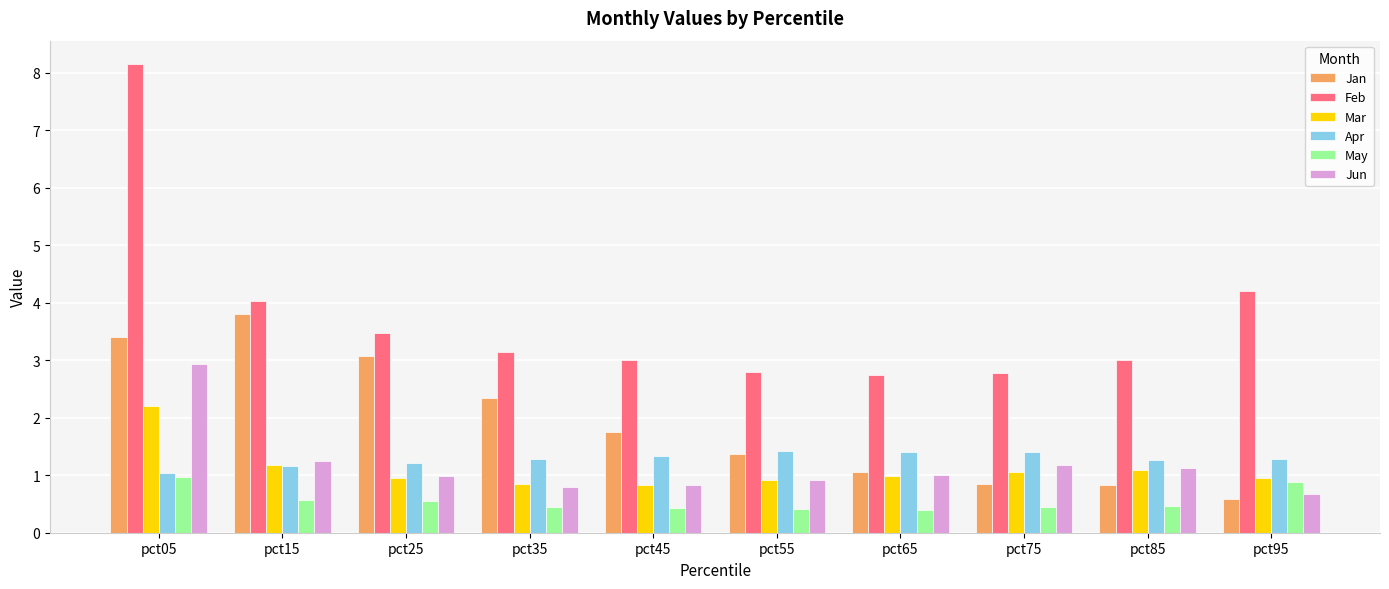

What are all the series names shown in the legend?

Jan, Feb, Mar, Apr, May, Jun